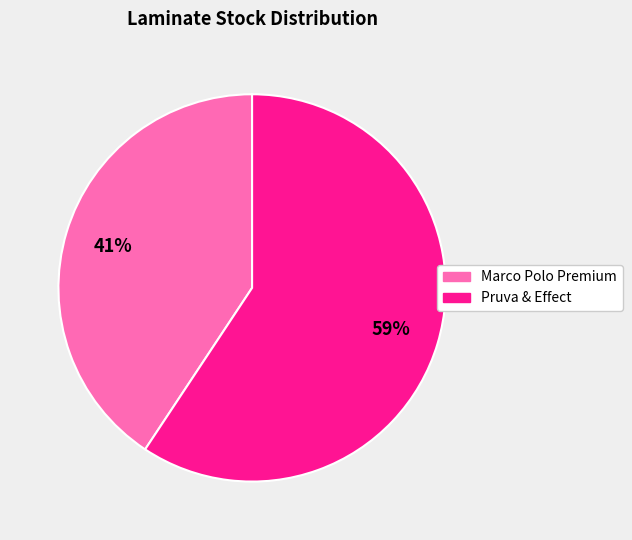

What percentage is the Marco Polo Premium slice, to the nearest percent?

41%